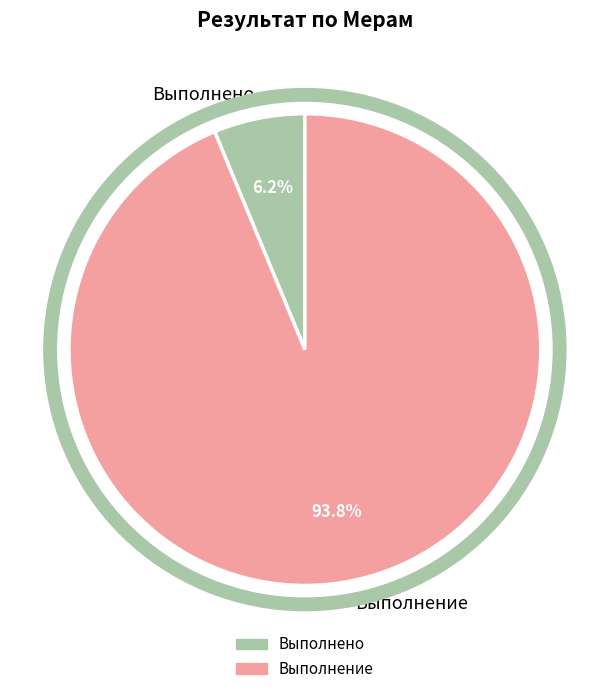

Which has a higher value, Выполнение or Выполнено?

Выполнение